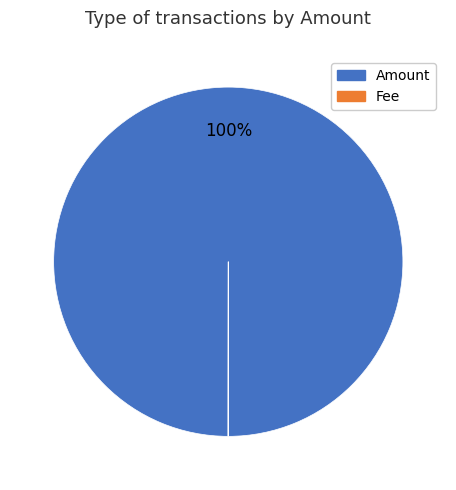

To the nearest percent, what is the difference between the largest and smallest slice percentages?

100%